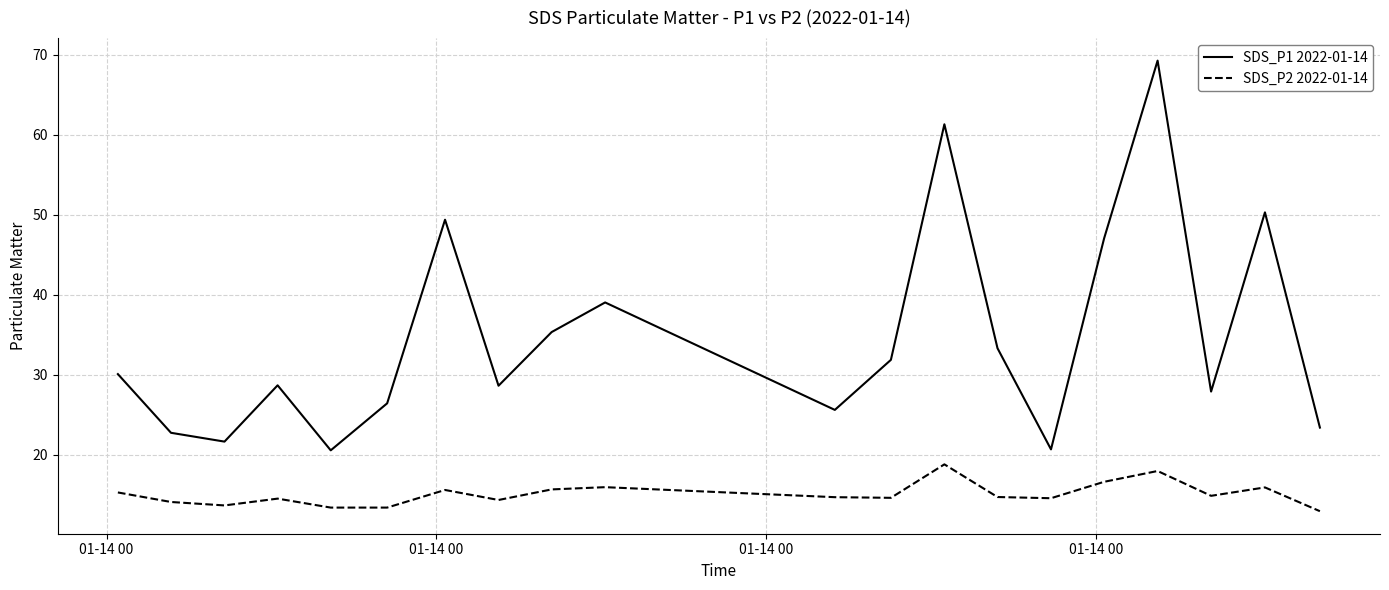

True or false: SDS_P2 2022-01-14 and SDS_P1 2022-01-14 intersect in this chart.

False